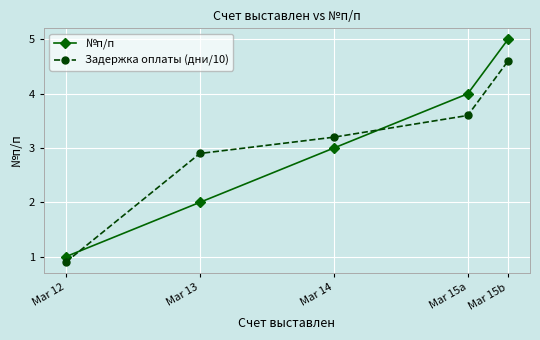

At which category does the chart reach its peak across all series?

Mar 15b